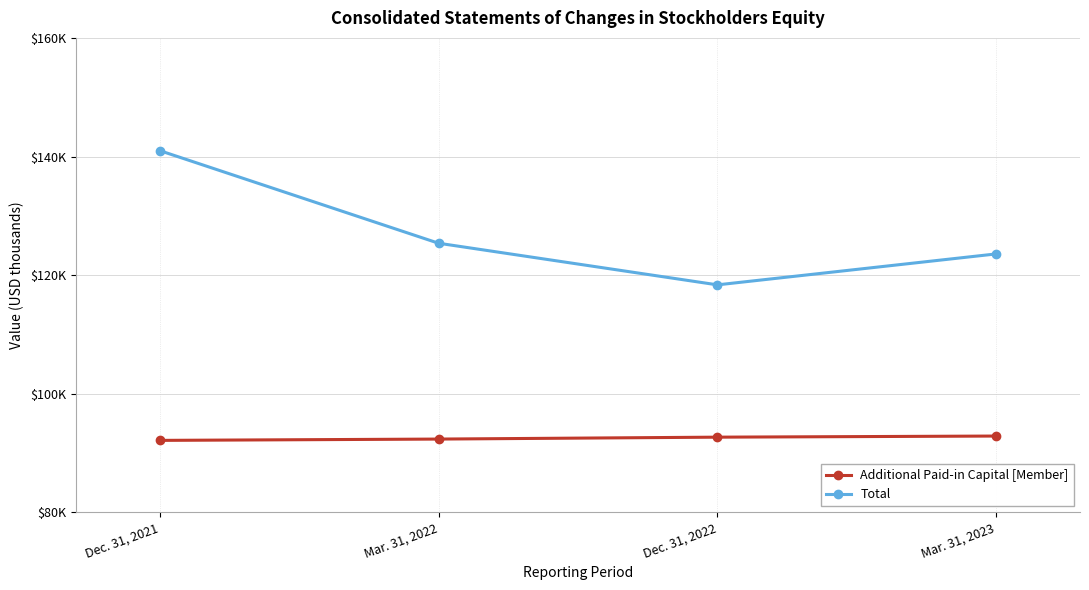

What is the label of the 2nd point from the right?

Dec. 31, 2022